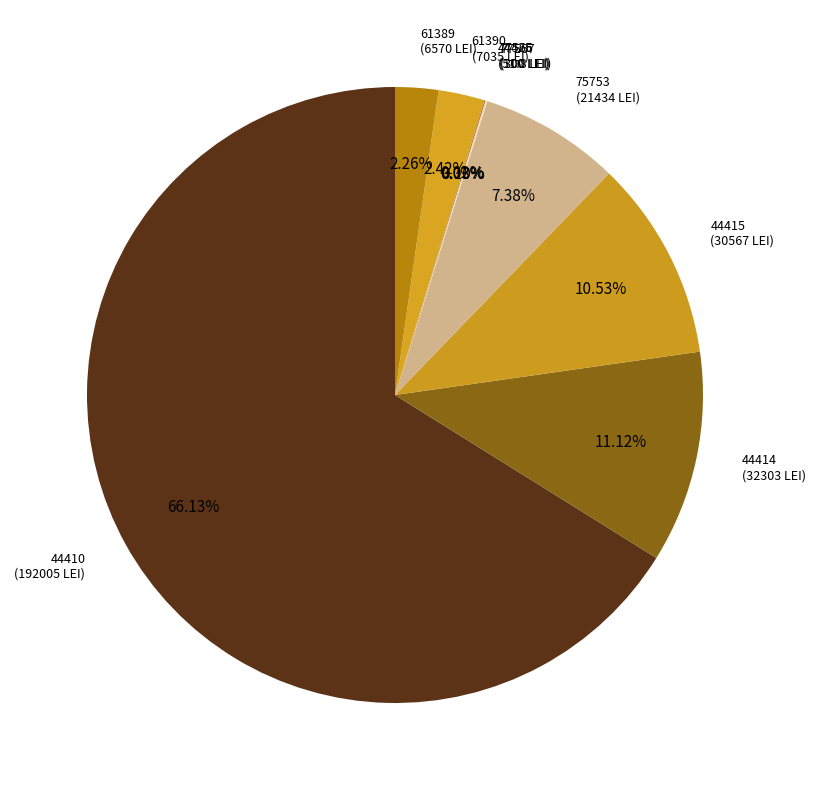

How much of the chart is everything except 44415?

89.5%